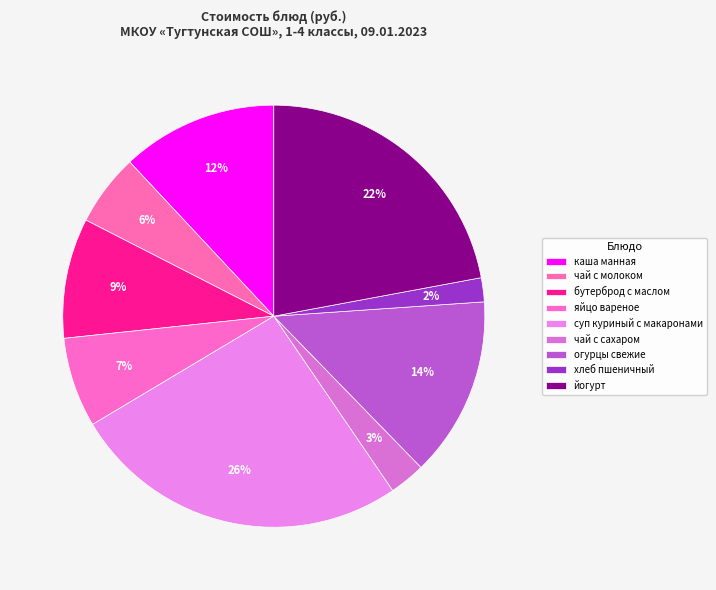

What portion of the pie excludes чай с сахаром?

97.2%